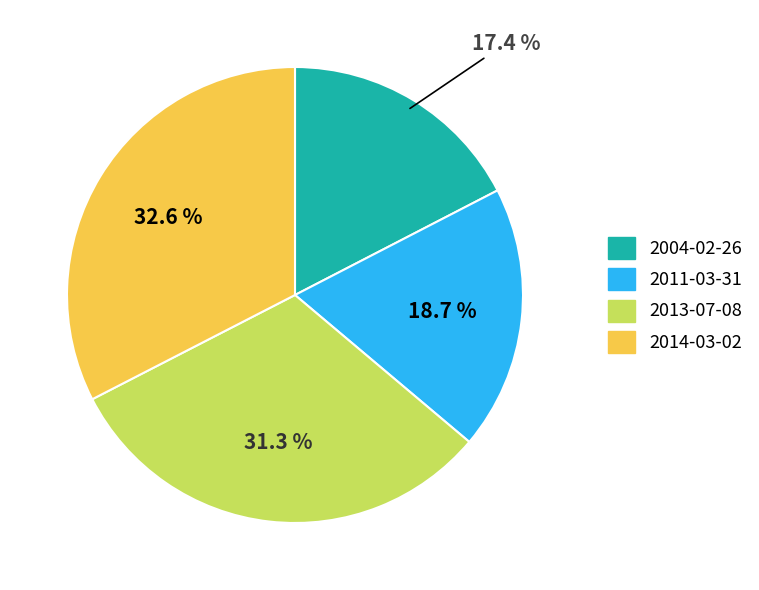

What percentage is the 2013-07-08 slice, to the nearest percent?

31%